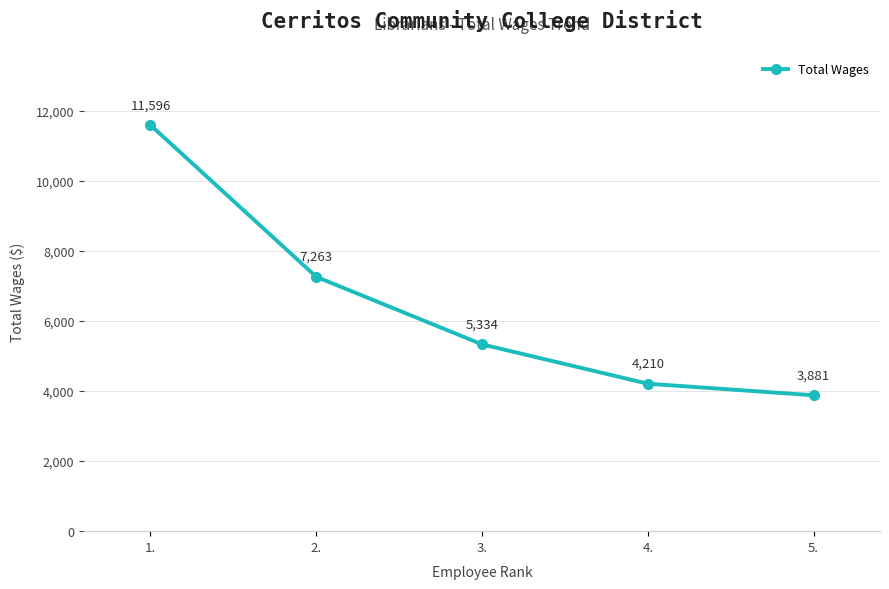

What is the sum of all values?

32284